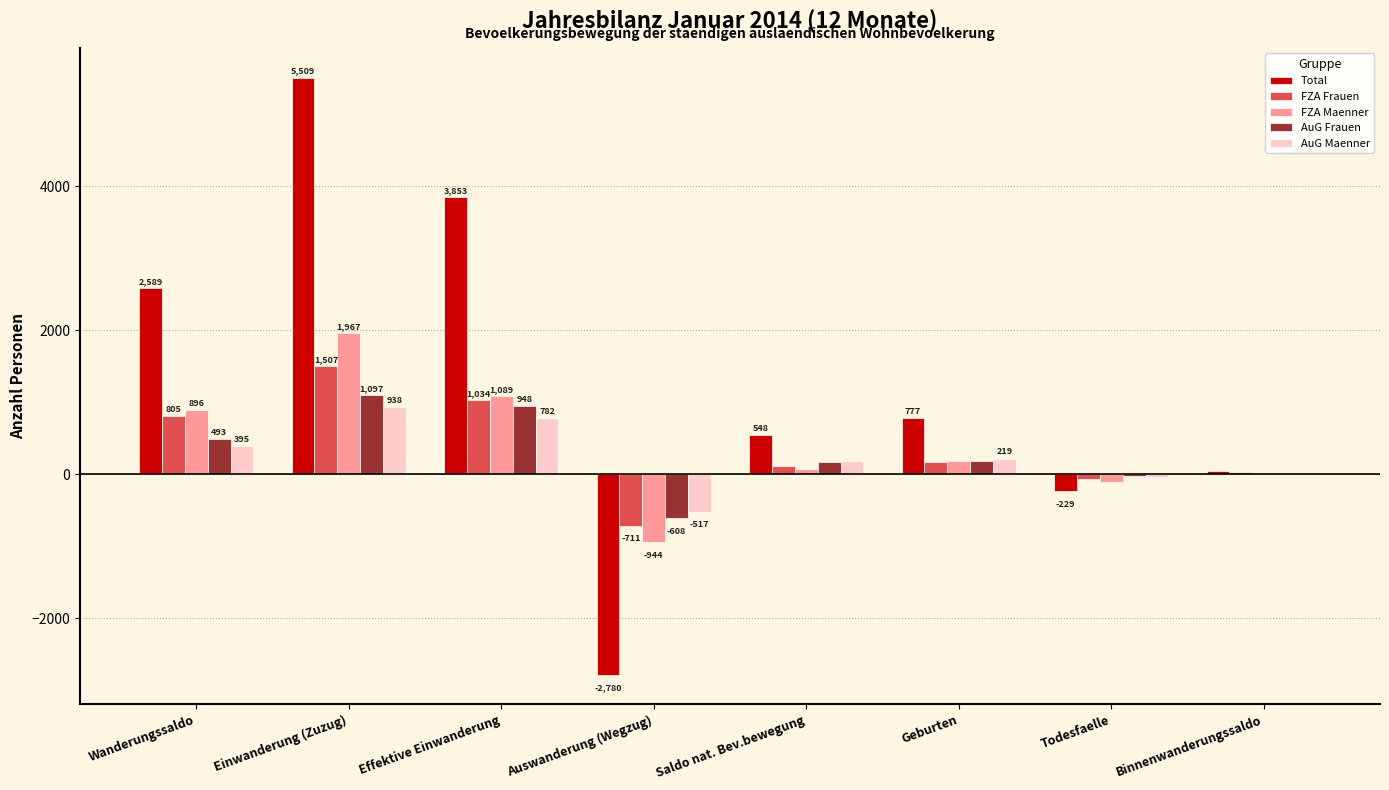

Are the bars grouped side by side (vs. stacked)?

Yes